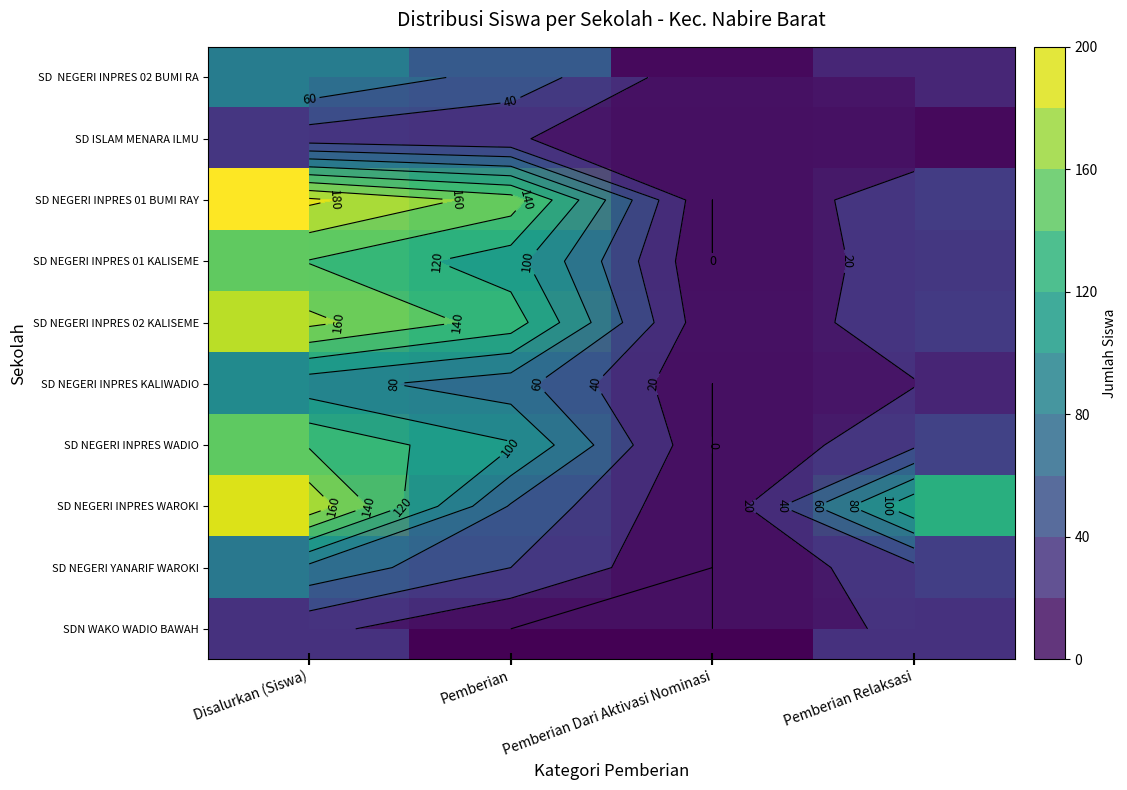

The value of SD NEGERI INPRES 01 KALISEME at Pemberian Relaksasi is 30. True or false?

True